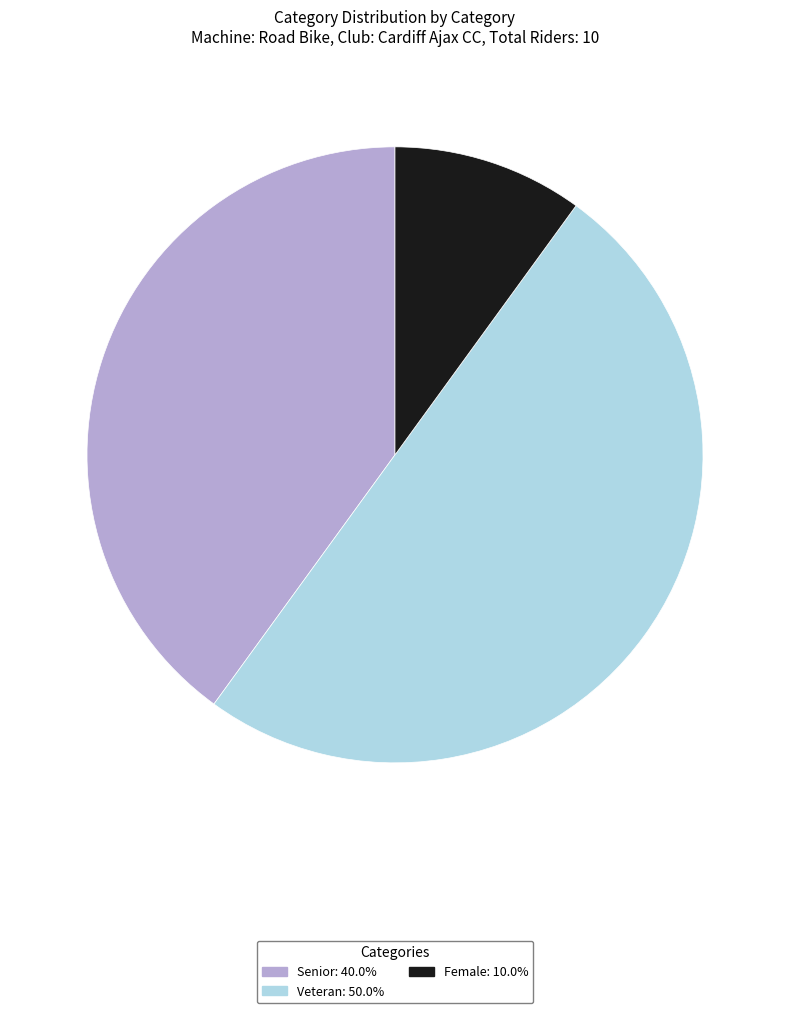

Approximately how many times larger is the value at Senior compared to Veteran?

0.8